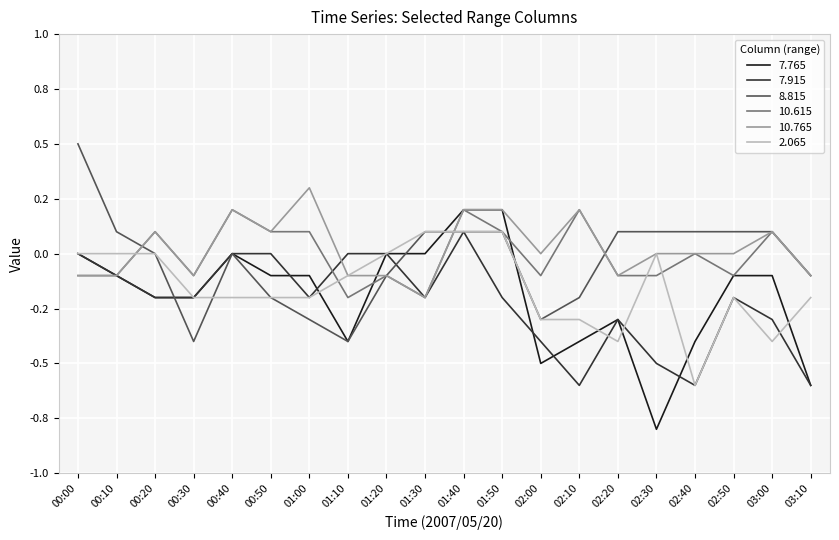

Is this an area chart (filled region under the line)?

No